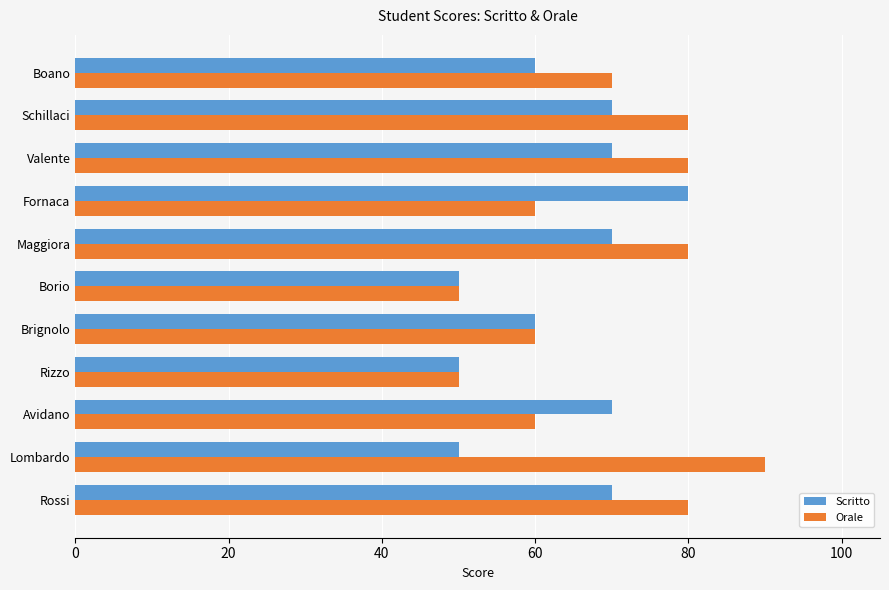

What is the maximum value shown in the chart?

90